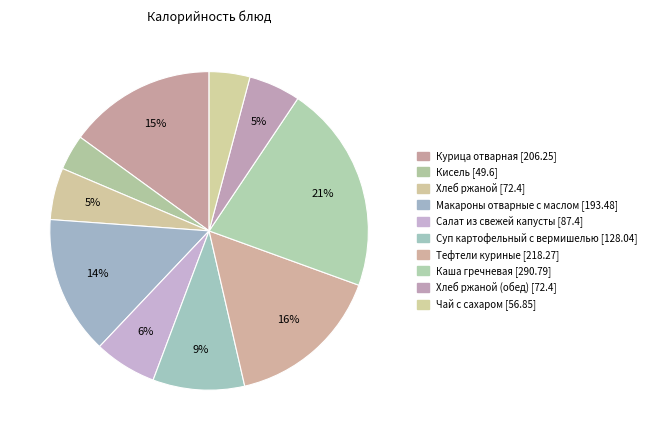

To the nearest percent, what is the average slice percentage?

10%